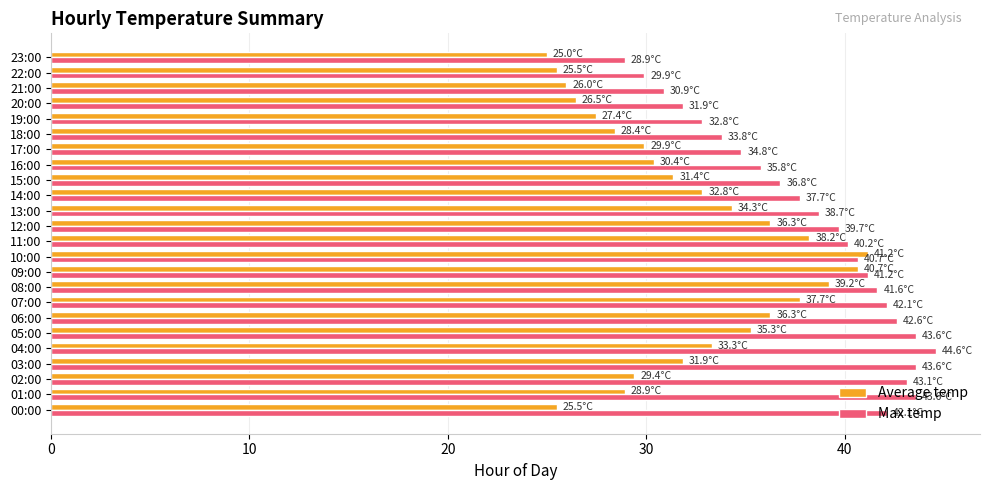

At 02:00, list the series in order from largest to smallest.

Max temp, Average temp